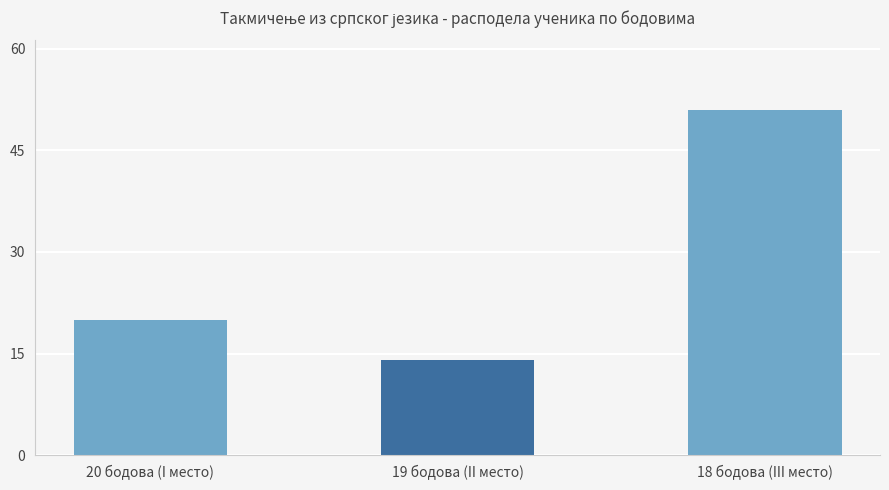

Rank the categories by value from highest to lowest.

18 бодова (III место), 20 бодова (I место), 19 бодова (II место)